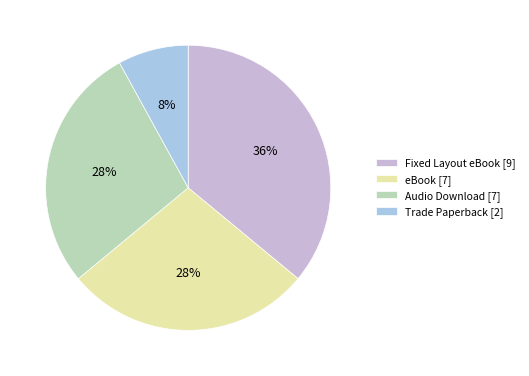

What is the largest slice in the pie chart?

Fixed Layout eBook